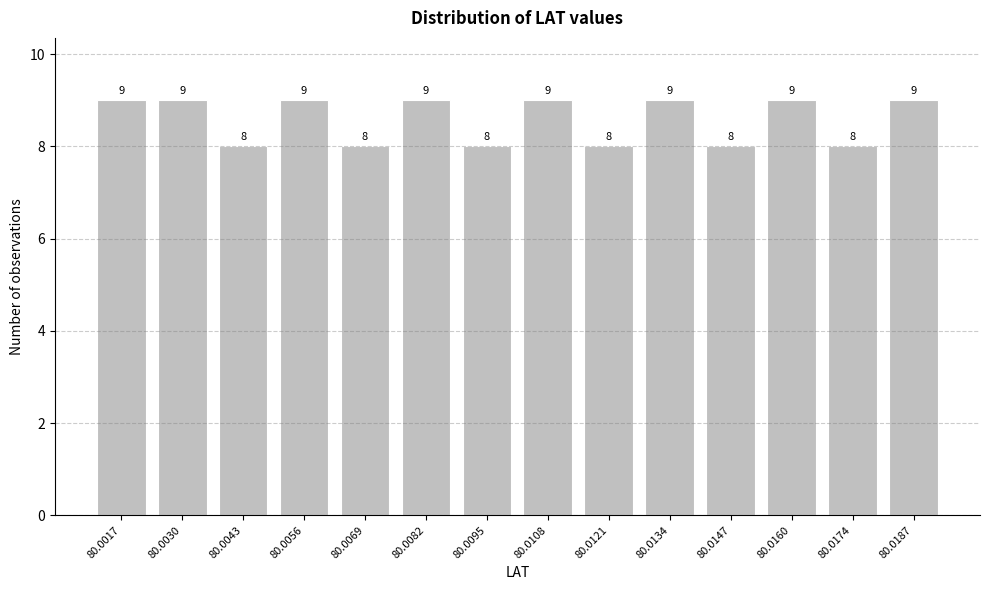

Reading left to right, what are all the values shown in this chart?

9	9	8	9	8	9	8	9	8	9	8	9	8	9